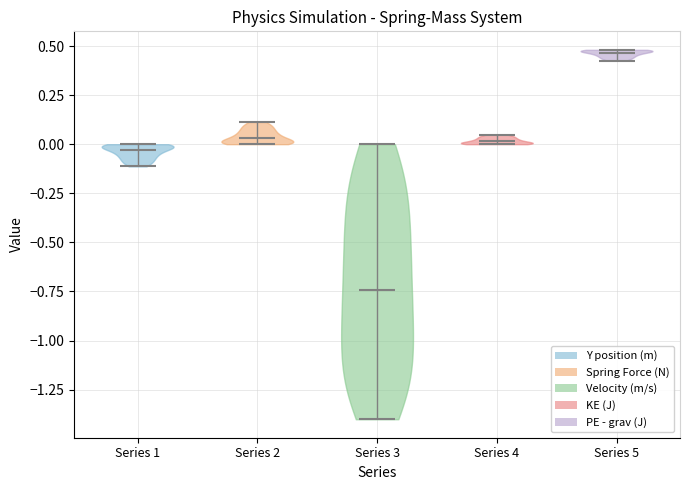

Reading left to right, read every violin against the y-axis: where its median line is, and the lowest and highest points it reaches. The values are not printed on the chart, so give them approximately, as read against the axis.

Series 1: median line -0.05, lowest point -0.10, highest point 0.00
Series 2: median line 0.05, lowest point 0.00, highest point 0.10
Series 3: median line -0.75, lowest point -1.40, highest point 0.00
Series 4: median line 0.00, lowest point 0.00, highest point 0.05
Series 5: median line 0.45, lowest point 0.45, highest point 0.50